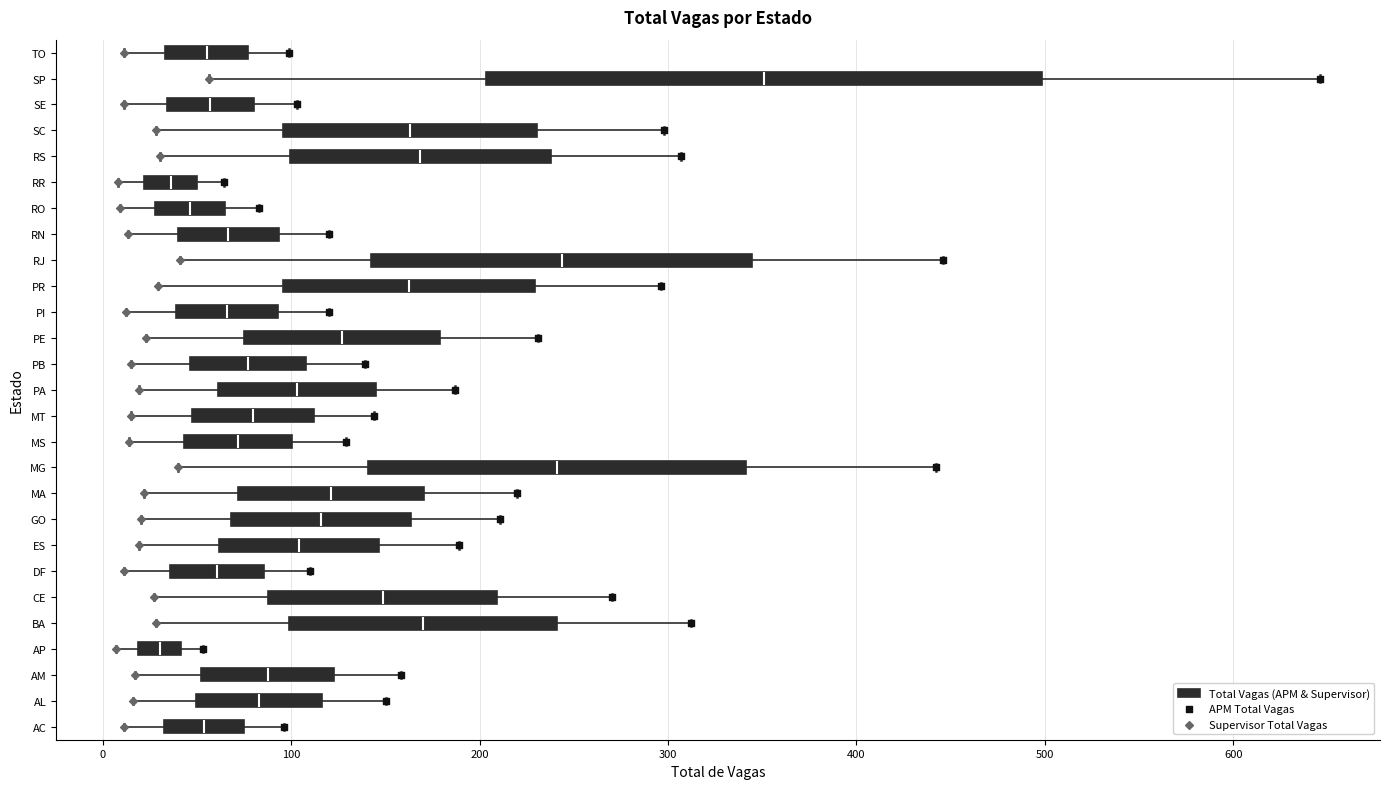

Reading bottom to top, read every box against the x-axis: the position of its median line, the range the box covers, and the ends of its whiskers. The values are not printed on the chart, so give them approximately, as read against the axis.

AC: median 50, box 30 to 70, whiskers 10 to 100
AL: median 80, box 50 to 120, whiskers 20 to 150
AM: median 90, box 50 to 120, whiskers 20 to 160
AP: median 30, box 20 to 40, whiskers 10 to 50
BA: median 170, box 100 to 240, whiskers 30 to 310
CE: median 150, box 90 to 210, whiskers 30 to 270
DF: median 60, box 40 to 90, whiskers 10 to 110
ES: median 100, box 60 to 150, whiskers 20 to 190
GO: median 120, box 70 to 160, whiskers 20 to 210
MA: median 120, box 70 to 170, whiskers 20 to 220
MG: median 240, box 140 to 340, whiskers 40 to 440
MS: median 70, box 40 to 100, whiskers 10 to 130
MT: median 80, box 50 to 110, whiskers 20 to 140
PA: median 100, box 60 to 150, whiskers 20 to 190
PB: median 80, box 50 to 110, whiskers 20 to 140
PE: median 130, box 80 to 180, whiskers 20 to 230
PI: median 70, box 40 to 90, whiskers 10 to 120
PR: median 160, box 100 to 230, whiskers 30 to 300
RJ: median 240, box 140 to 340, whiskers 40 to 450
RN: median 70, box 40 to 90, whiskers 10 to 120
RO: median 50, box 30 to 60, whiskers 10 to 80
RR: median 40, box 20 to 50, whiskers 10 to 60
RS: median 170, box 100 to 240, whiskers 30 to 310
SC: median 160, box 100 to 230, whiskers 30 to 300
SE: median 60, box 30 to 80, whiskers 10 to 100
SP: median 350, box 200 to 500, whiskers 60 to 650
TO: median 60, box 30 to 80, whiskers 10 to 100